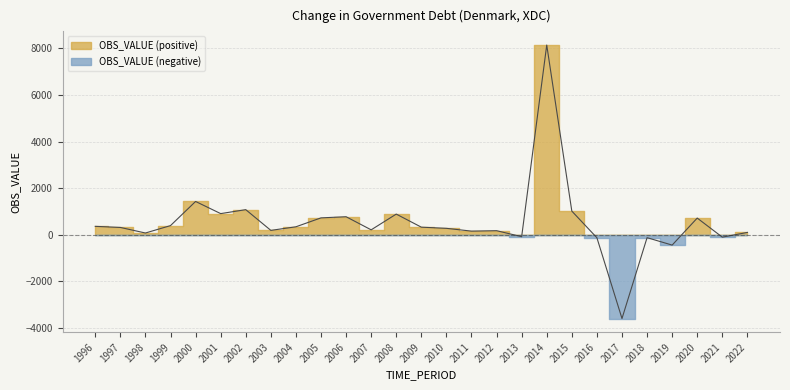

Rank the categories by value from highest to lowest.

2014, 2000, 2002, 2015, 2001, 2008, 2006, 2005, 2020, 1999, 1996, 2004, 2009, 1997, 2010, 2007, 2003, 2012, 2011, 2022, 1998, 2013, 2021, 2018, 2016, 2019, 2017